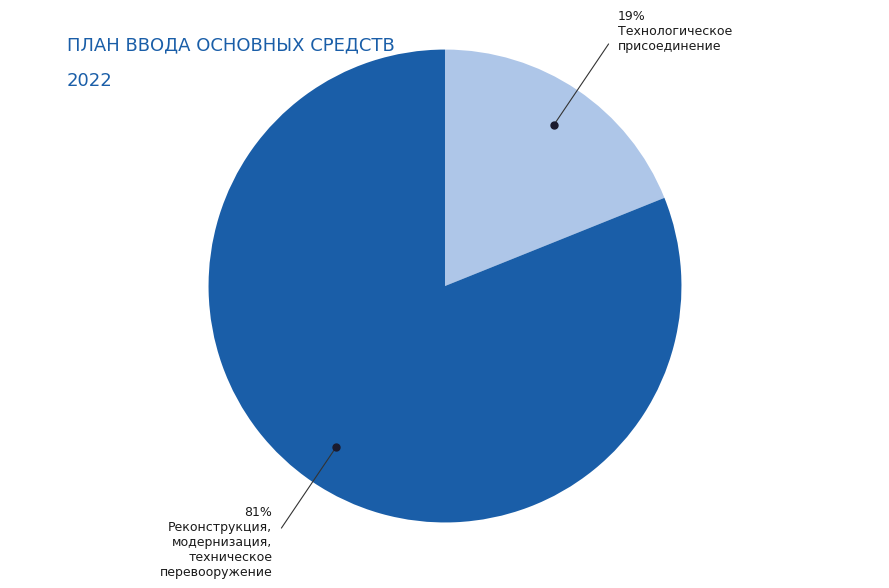

Is there a majority slice in this chart?

Yes